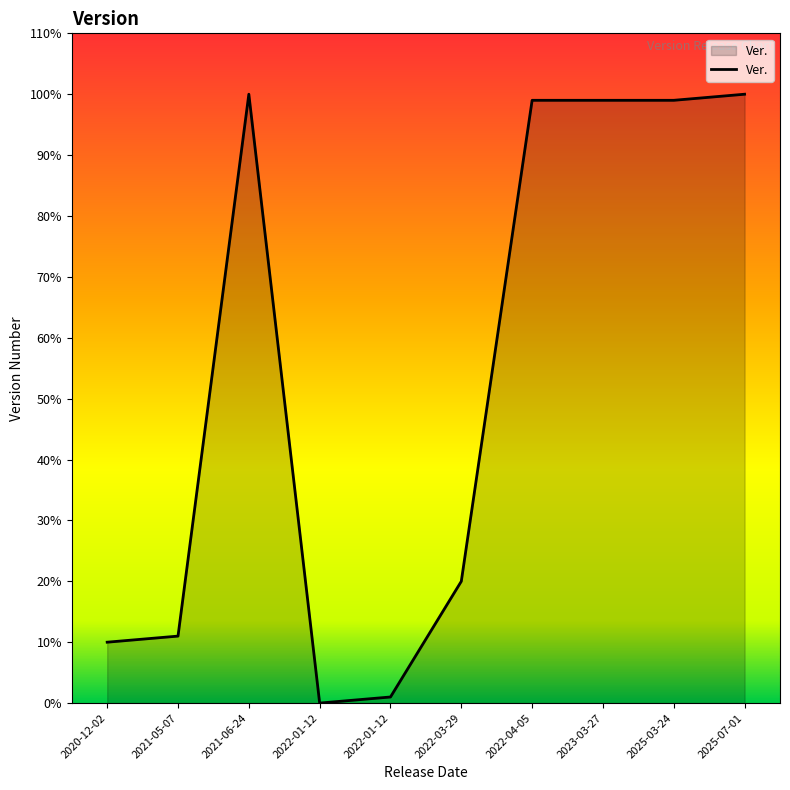

Is this an area chart (filled region under the line)?

Yes